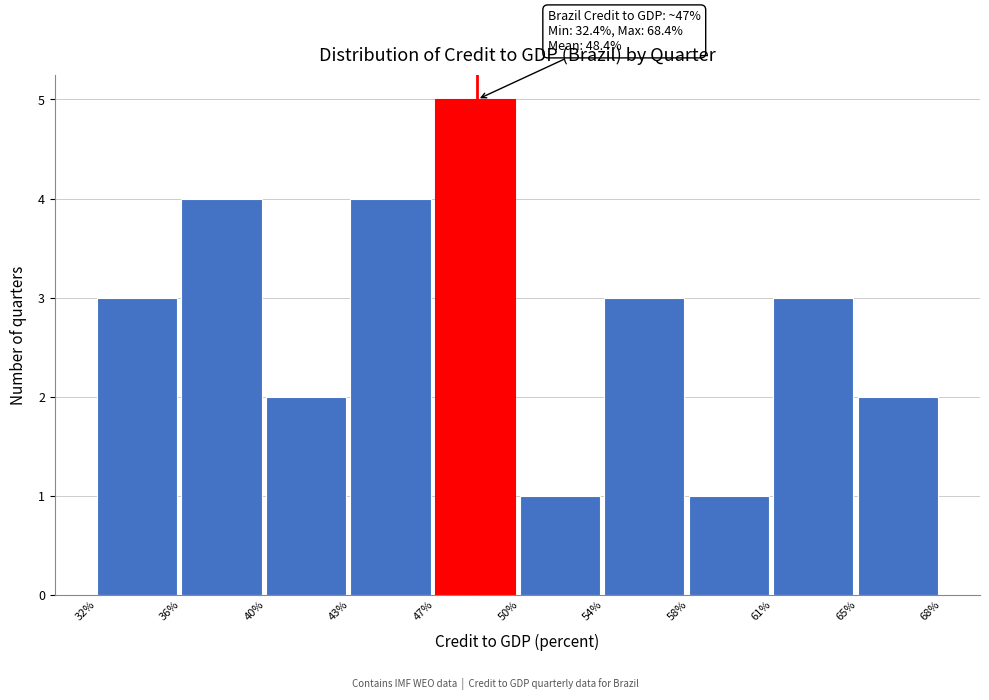

Reading left to right, what are all the values shown in this chart?

32%=3	36%=4	40%=2	43%=4	47%=5	50%=1	54%=3	58%=1	61%=3	65%=2